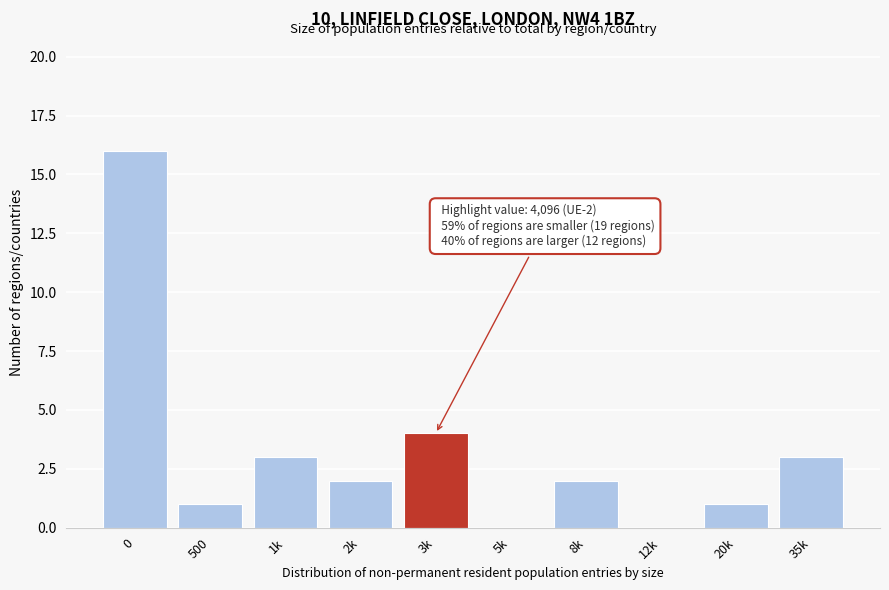

Reading left to right, extract all data points from this chart.

0=16	500=1	1k=3	2k=2	3k=4	5k=0	8k=2	12k=0	20k=1	35k=3